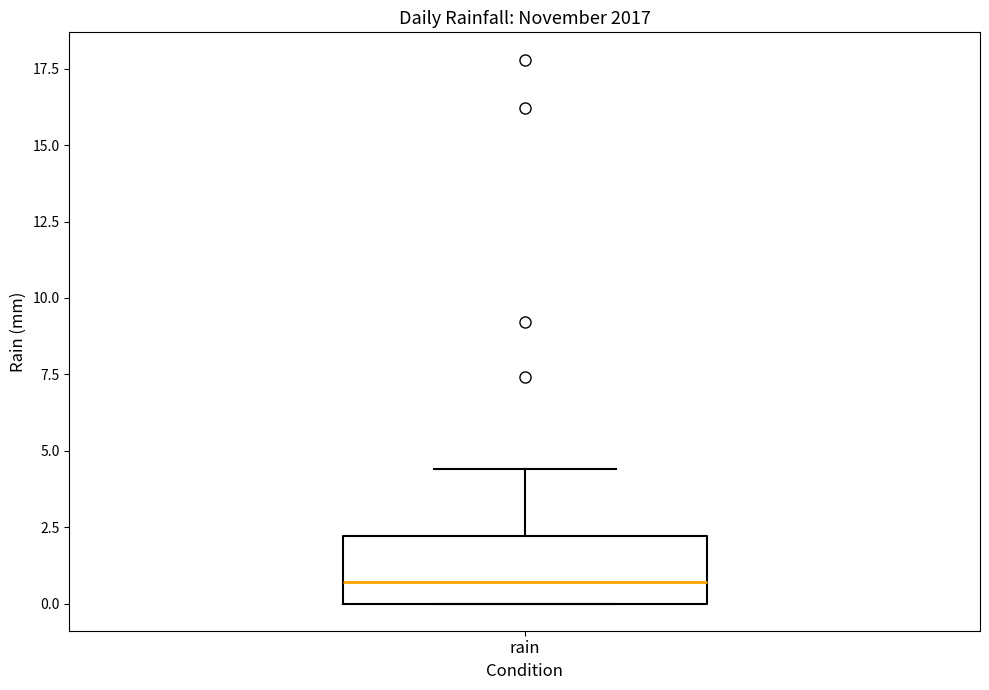

Transcribe this box plot: give where the median line is, the range the box spans, and where the two whiskers end, as read against the y-axis. The values are not printed on the chart, so give them approximately, as read against the axis.

median 0.5, box 0.0 to 2.0, whiskers 0.0 to 4.5